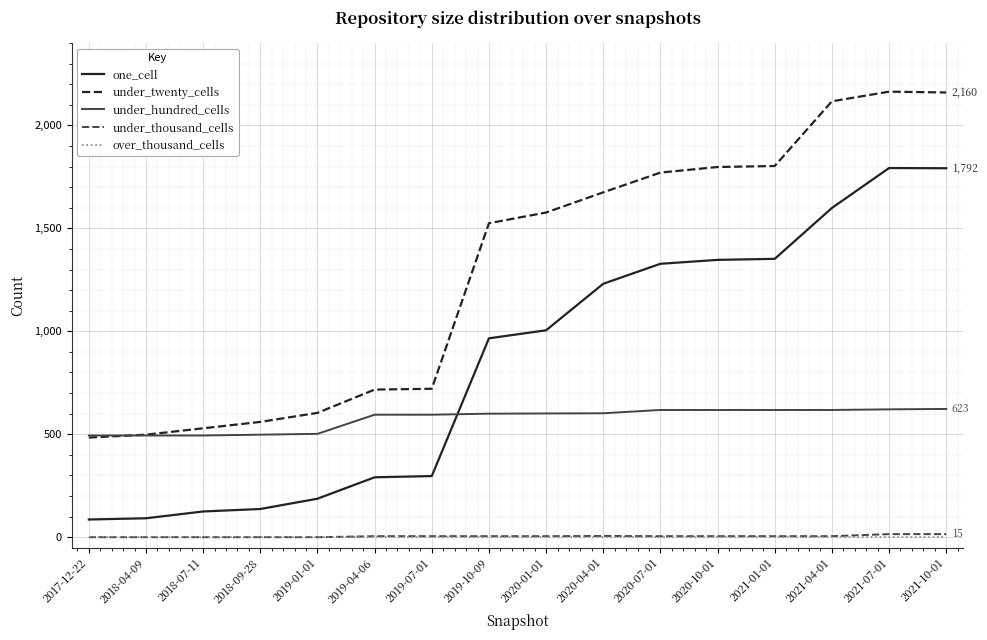

Does the chart display data point markers on the line(s)?

No